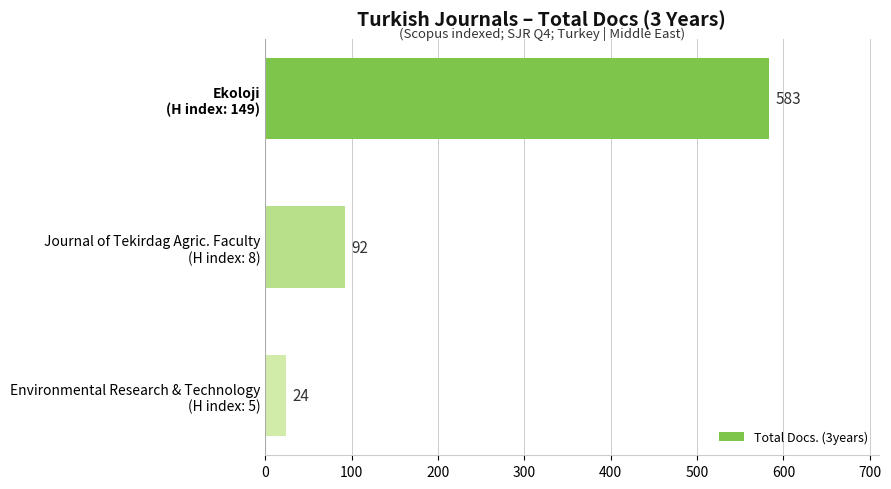

Reading top to bottom, what are all the values shown in this chart?

583	92	24